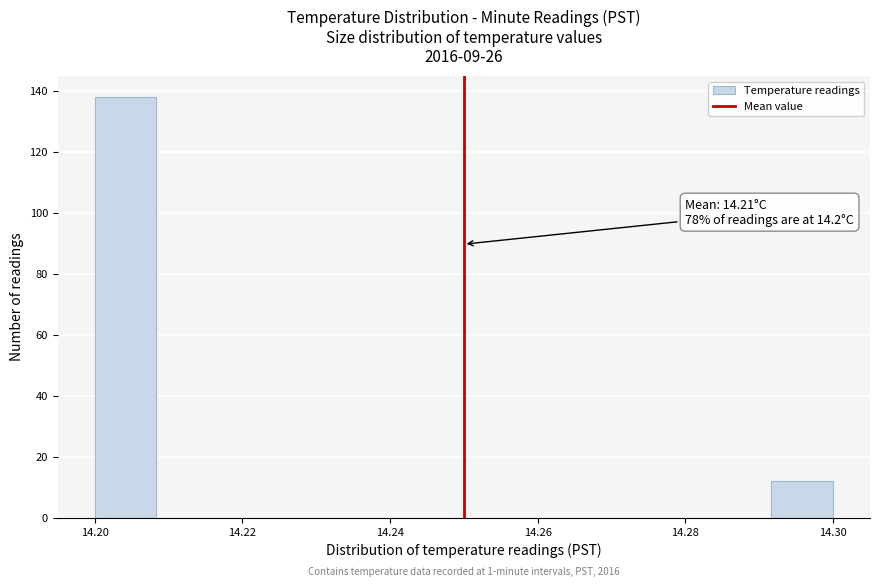

Over which range of the x-axis is the bar tallest?

14.200 to 14.208